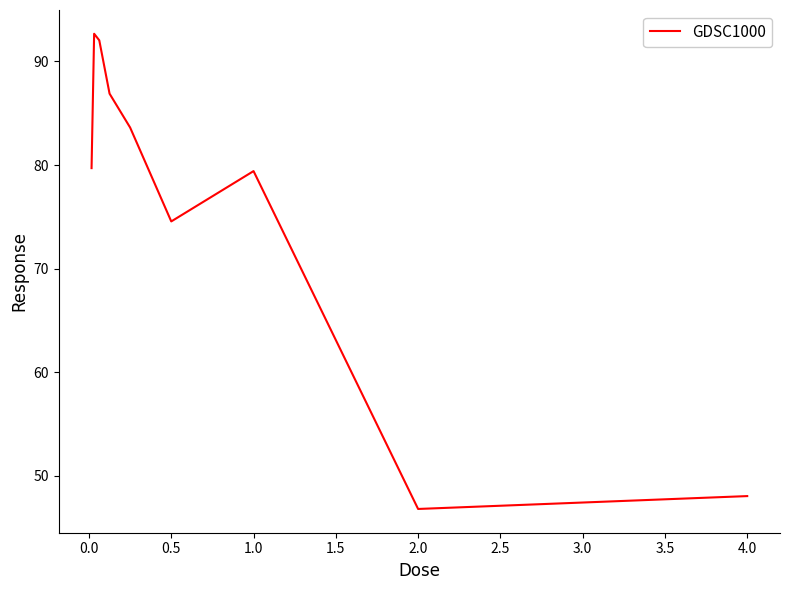

What is the sum of all values?

683.7